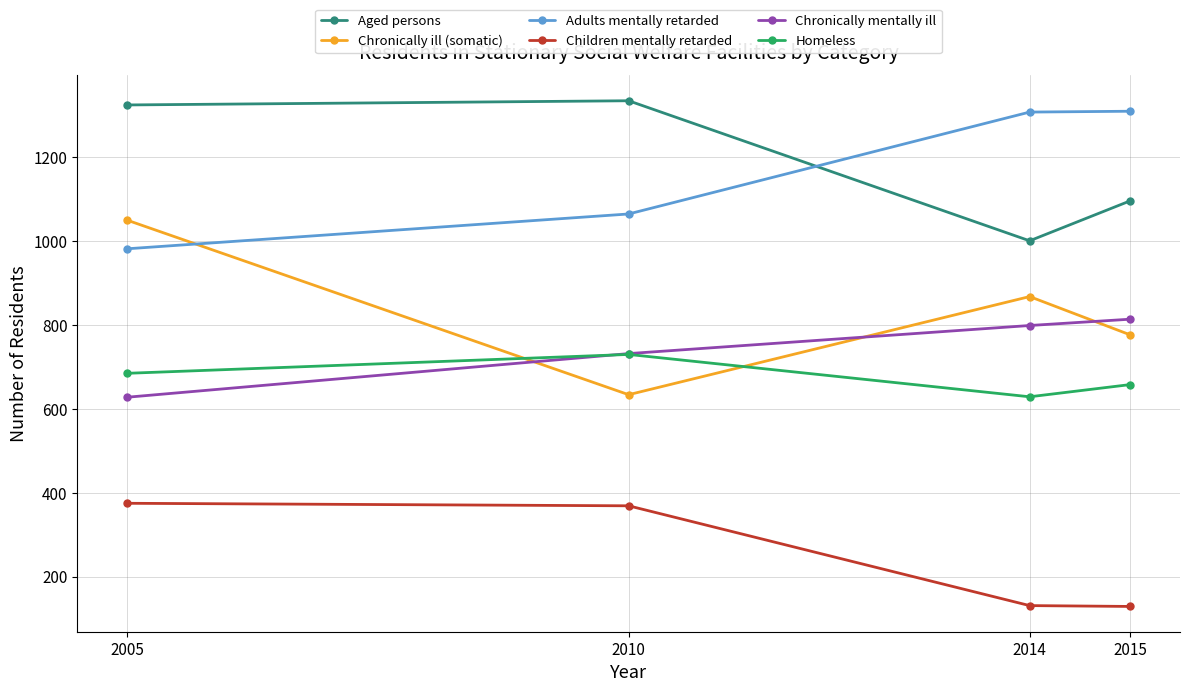

What is the sum of all Adults mentally retarded values?

4665